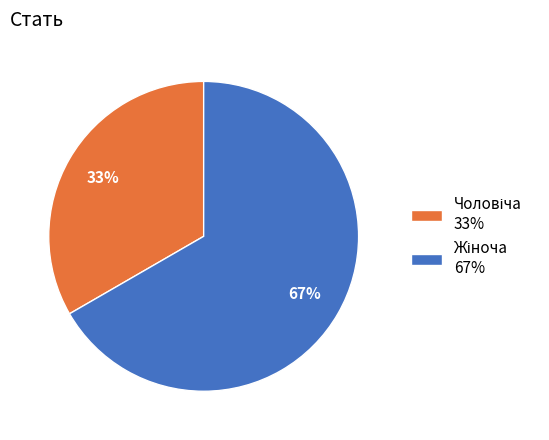

Does any single category account for the majority?

Yes